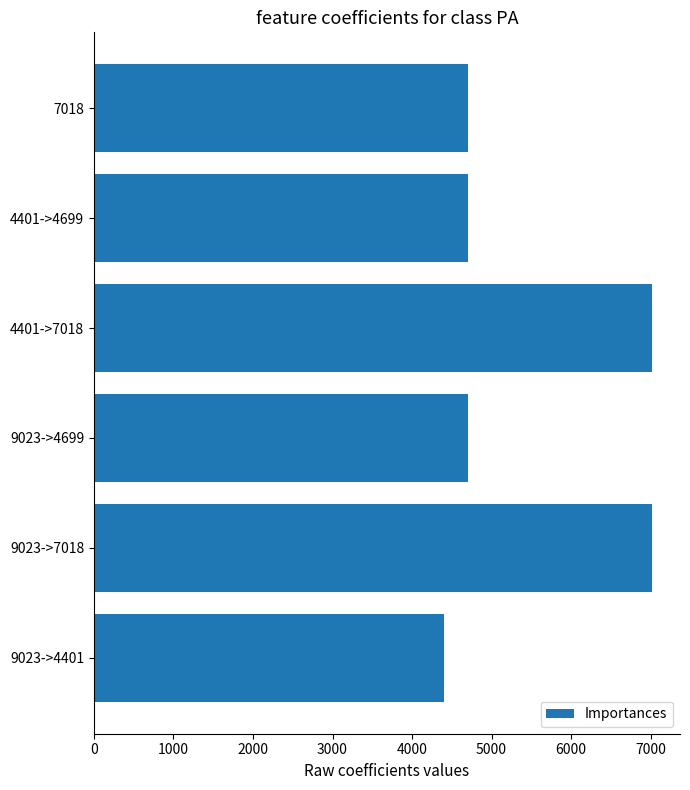

What is the minimum value shown in the chart?

4401